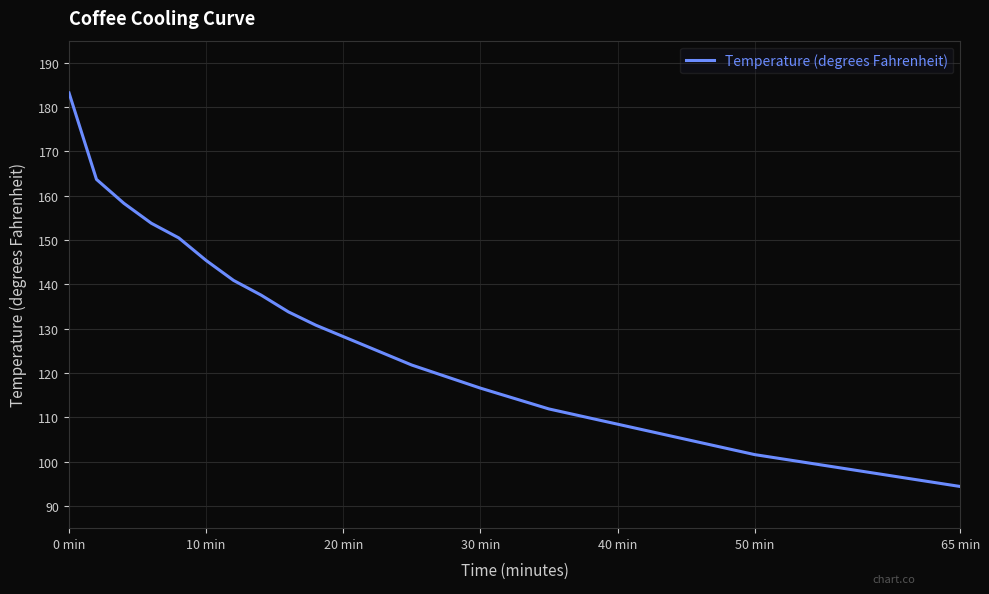

What is the minimum value shown in the chart?

94.4